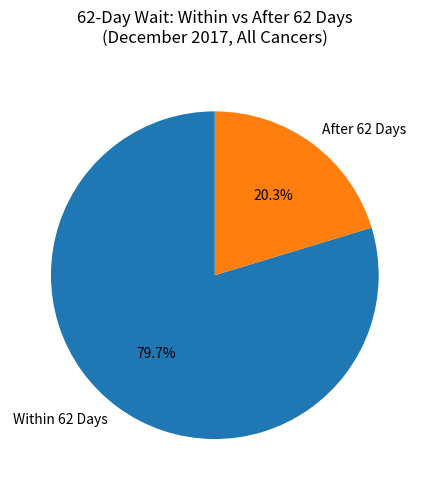

Which category has the smallest portion of the pie?

After 62 Days